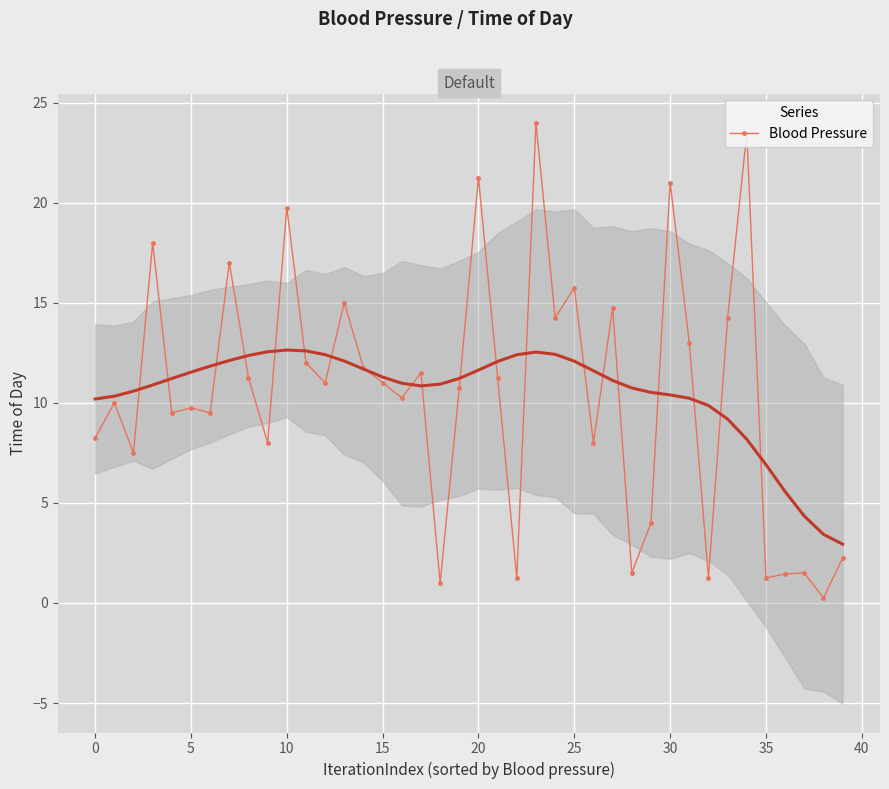

What is the change in value from 12 to 20?

+10.2